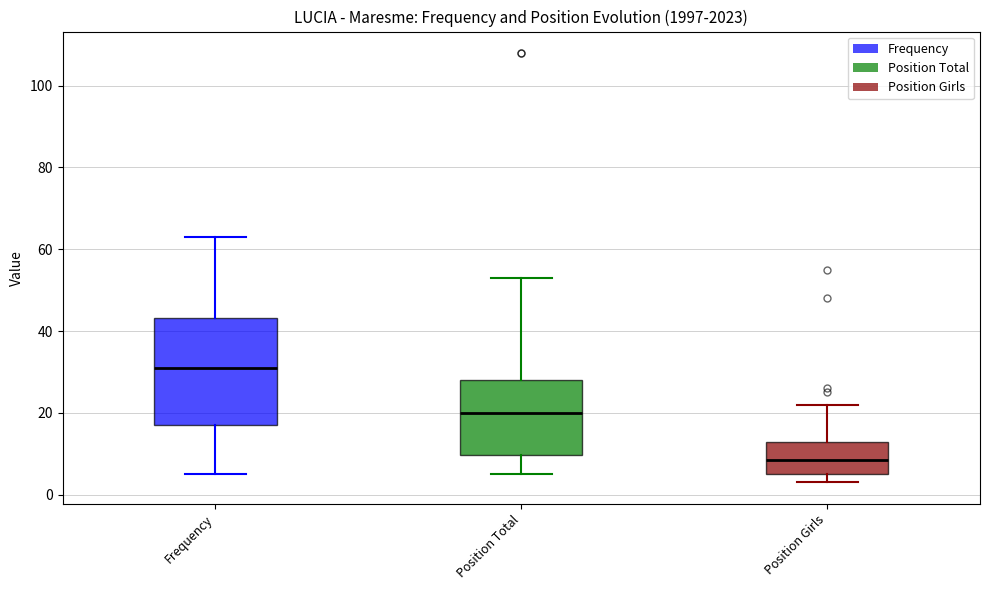

Where does the median line of the box for Position Girls sit on the y-axis? The values are not printed on the chart, so give them approximately, as read against the axis.

8